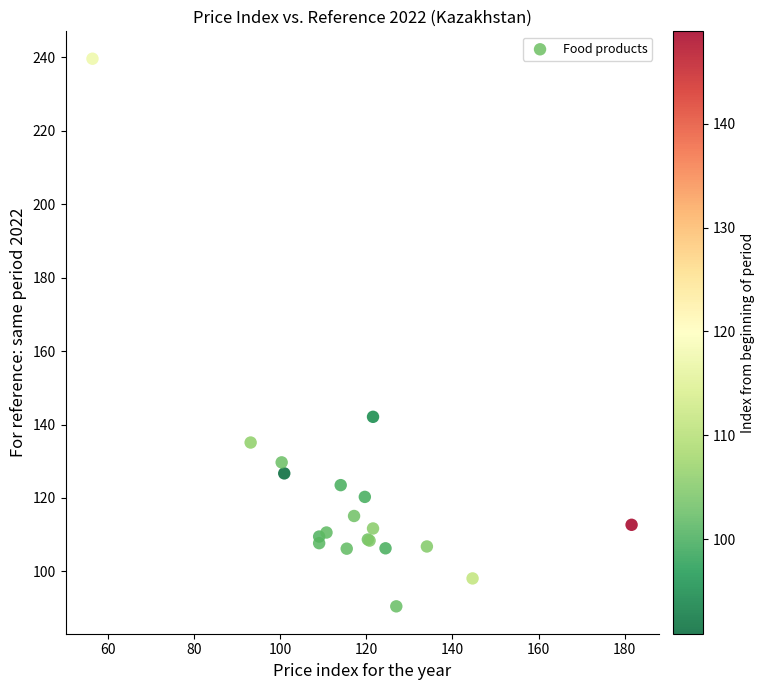

What Y value in the scatter plot is closest to 165?

142.1